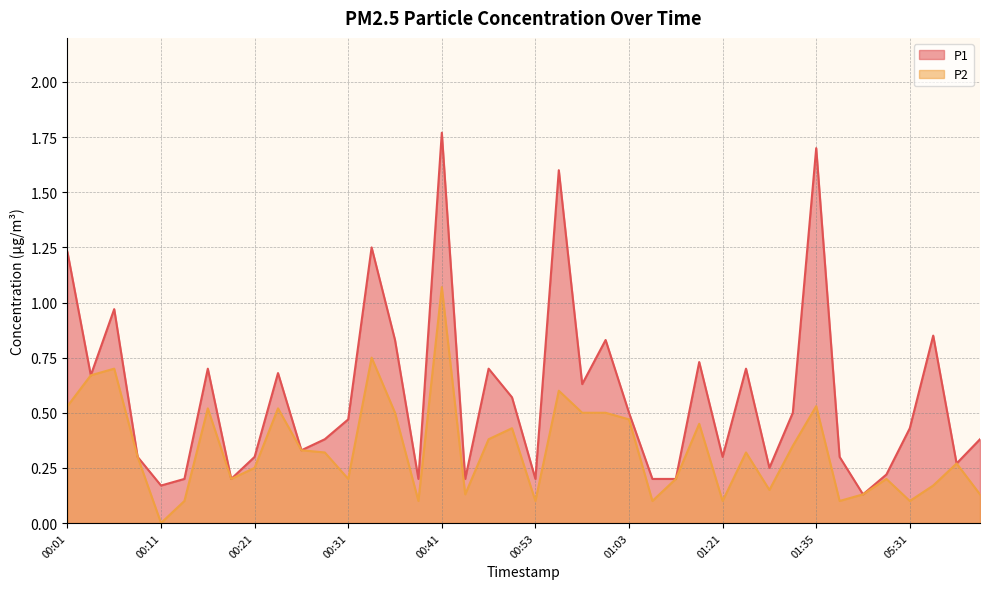

How many lines are shown in the chart?

2